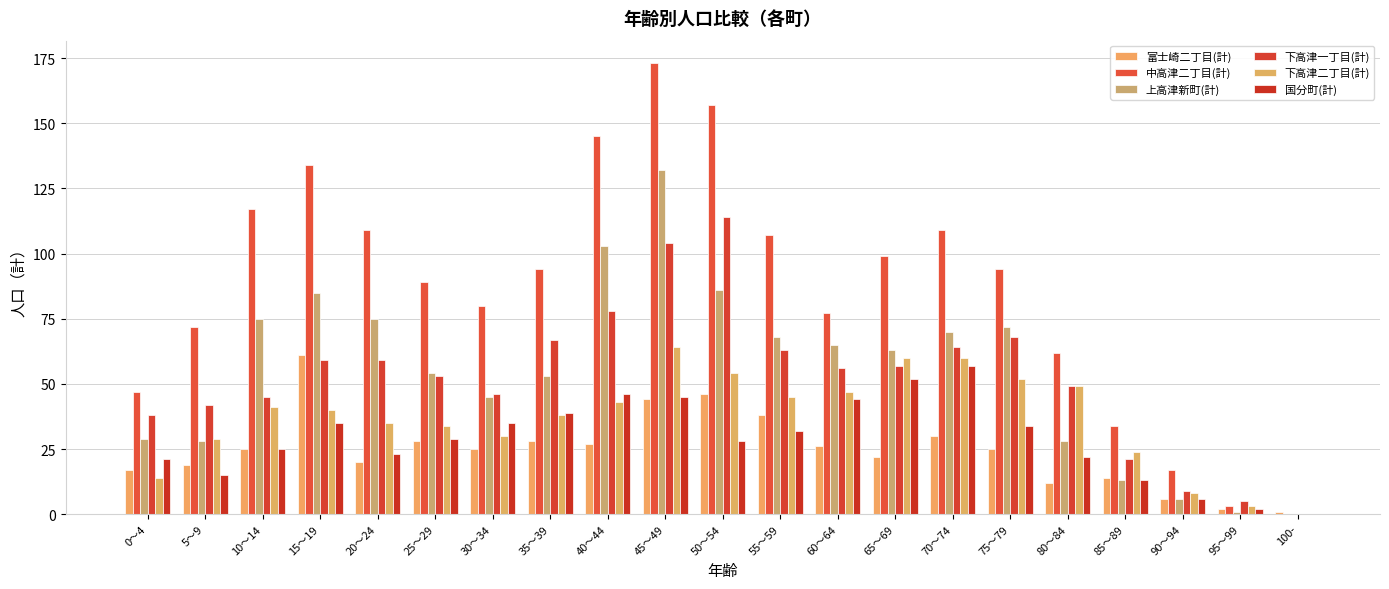

How many positive values does the 中高津二丁目(計) series have?

20